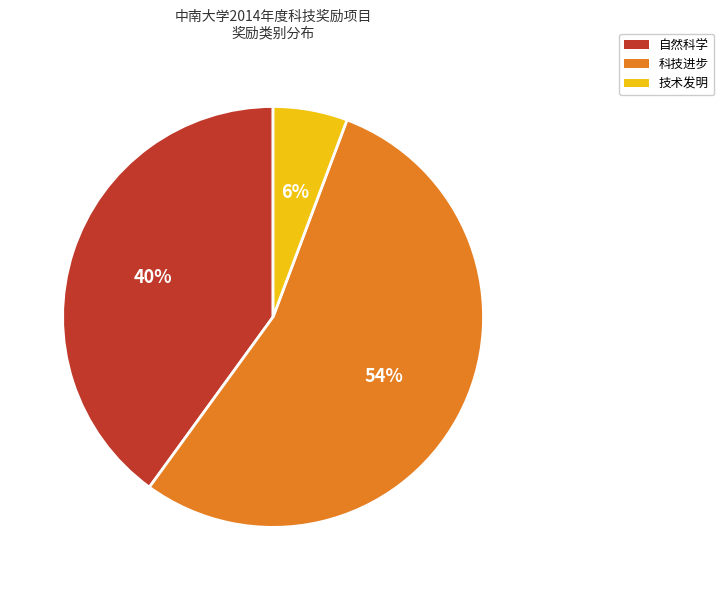

Which category has the smallest portion of the pie?

技术发明